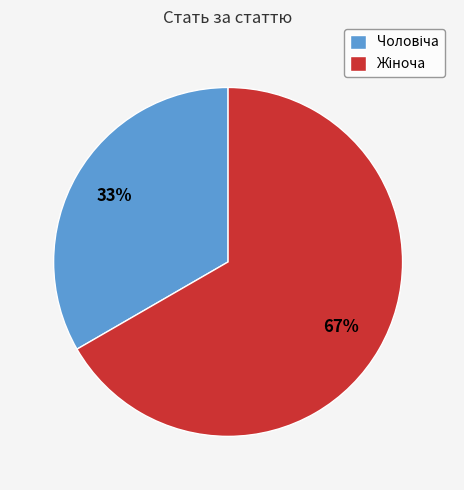

To the nearest percent, what is the average slice percentage?

50%